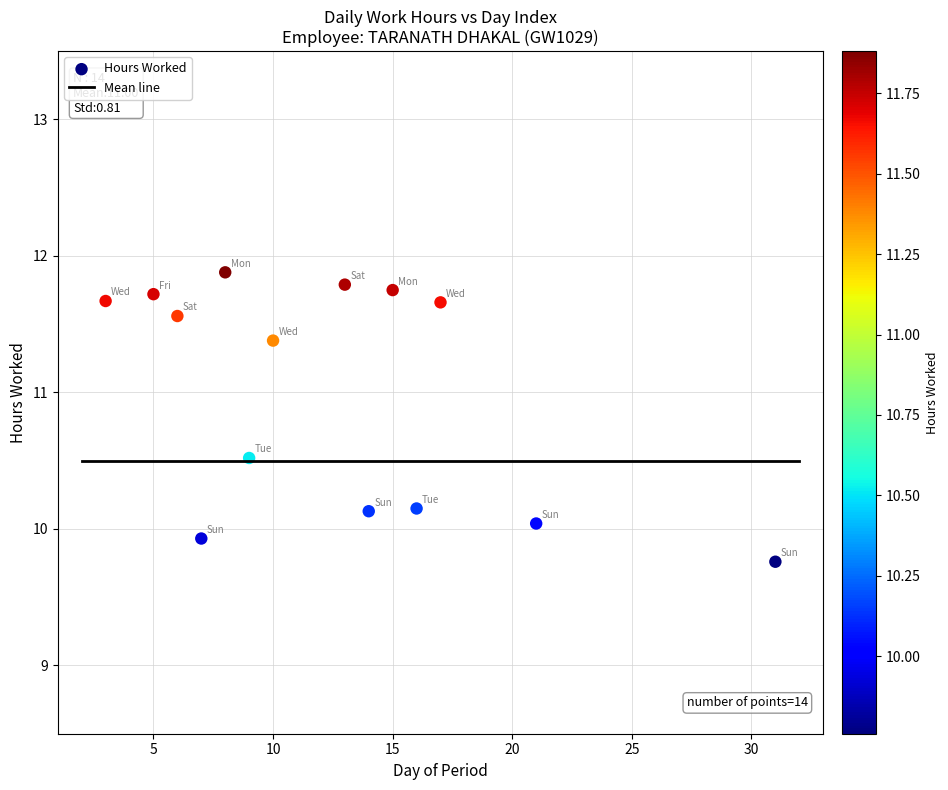

What is the range of X values (max minus min)?

28.0